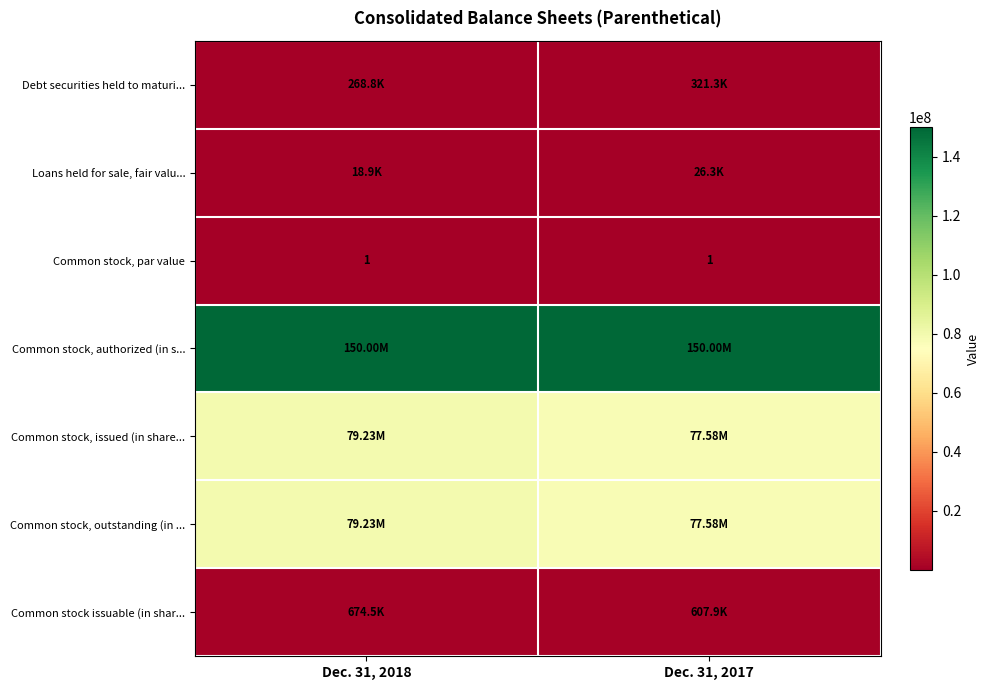

The Common stock, outstanding (in ... series shows 77579561 at Dec. 31, 2017. True or false?

True